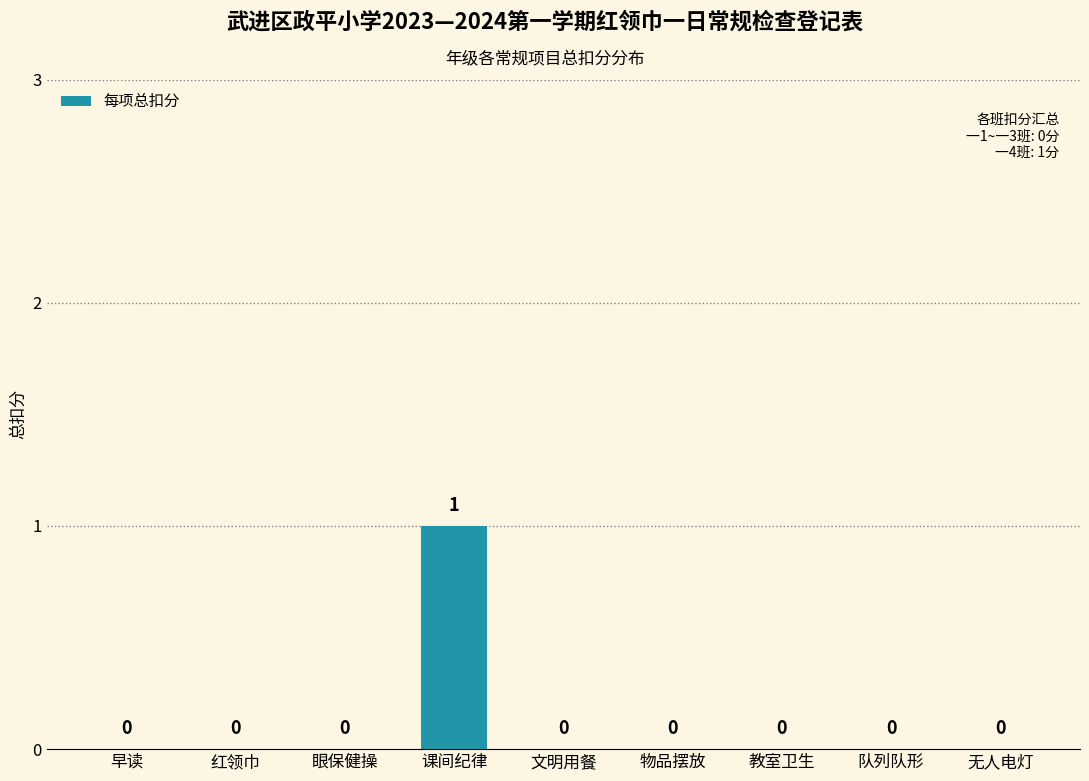

Reading left to right, extract all data points from this chart.

早读=0	红领巾=0	眼保健操=0	课间纪律=1	文明用餐=0	物品摆放=0	教室卫生=0	队列队形=0	无人电灯=0